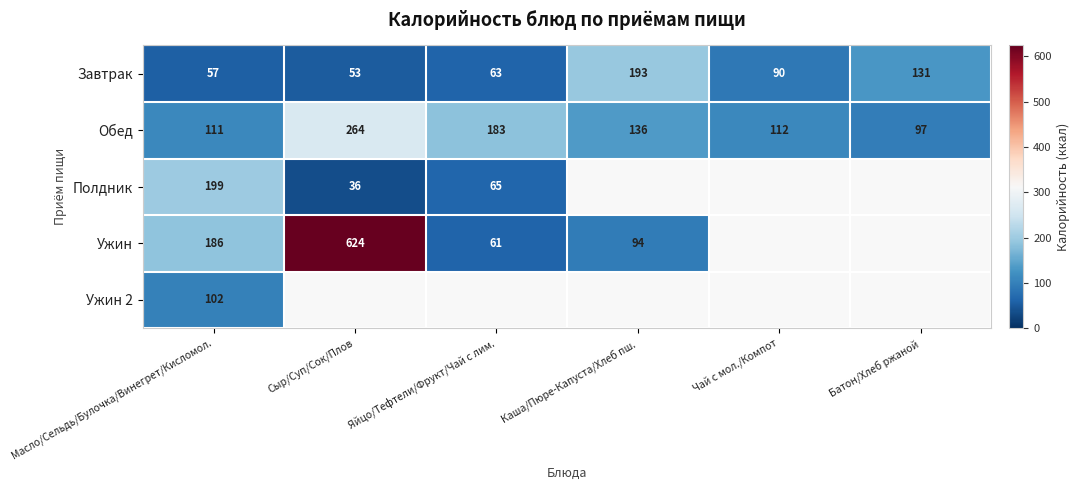

At which label does Завтрак first exceed 90?

Каша/Пюре-Капуста/Хлеб пш.